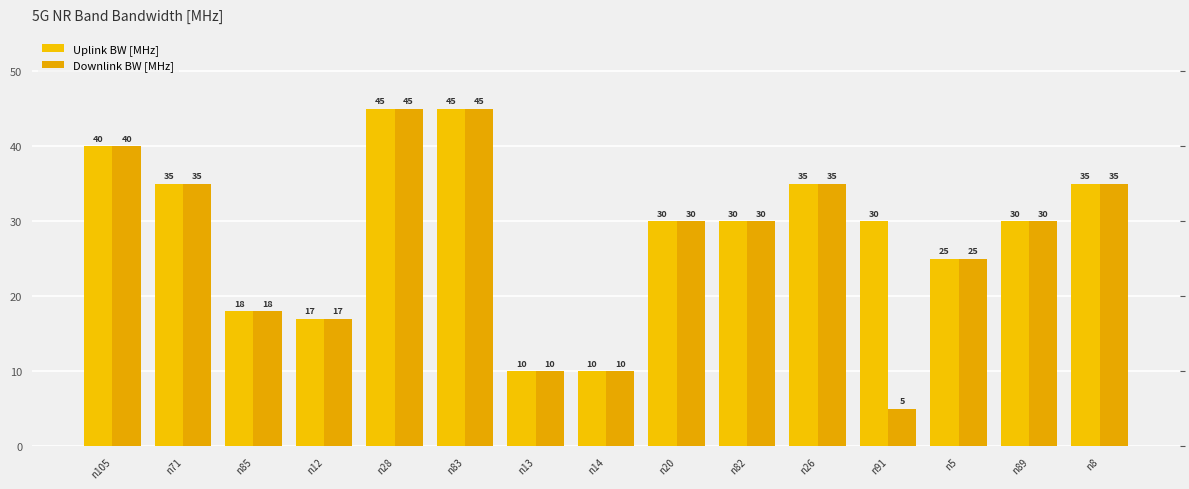

Where does the Uplink BW [MHz] series first go above 30?

n105